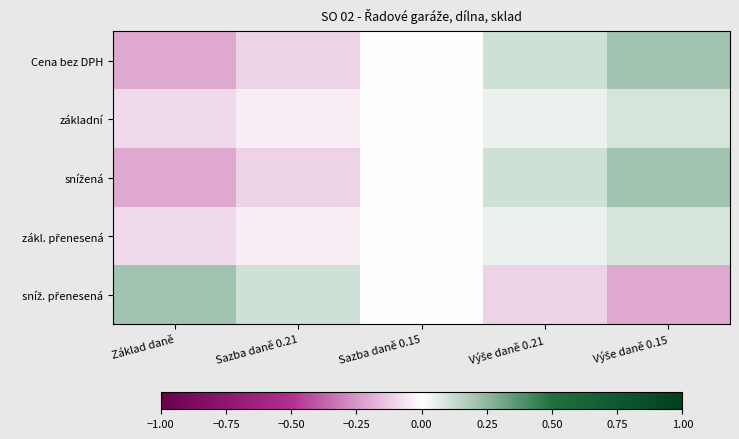

Which series has the largest range (max minus min)?

Cena bez DPH